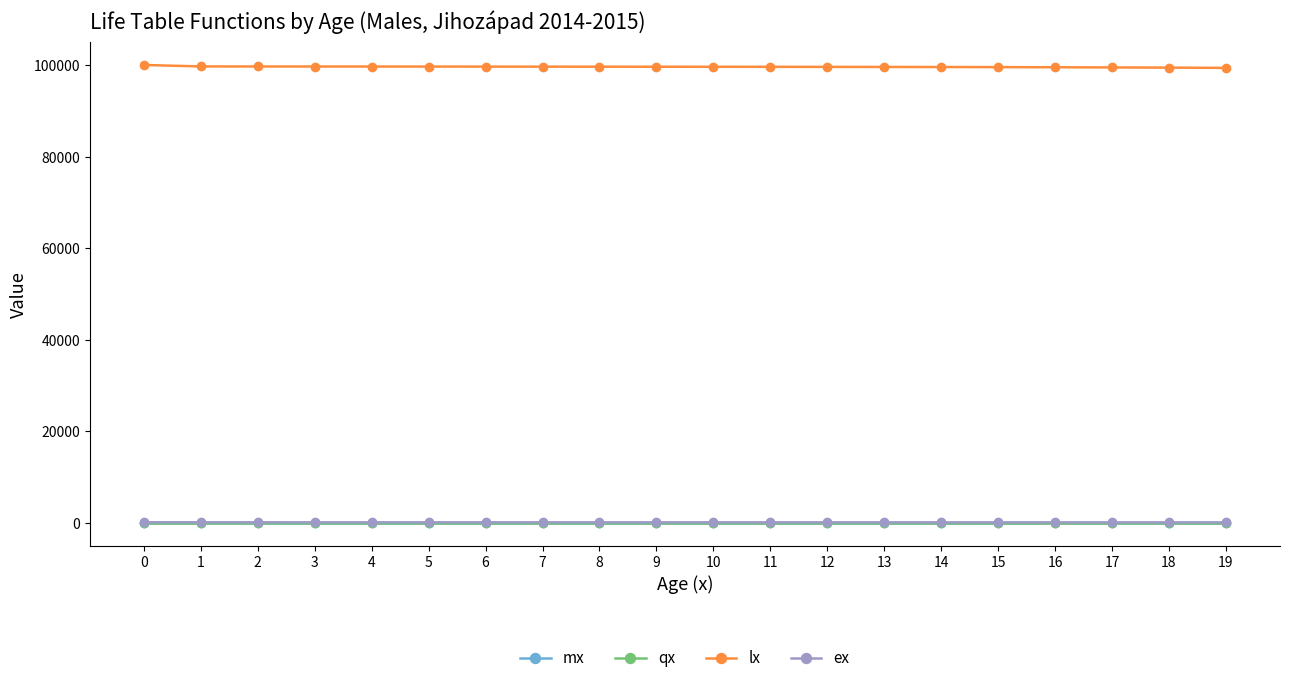

What is the approximate value of ex at 12?

64.2